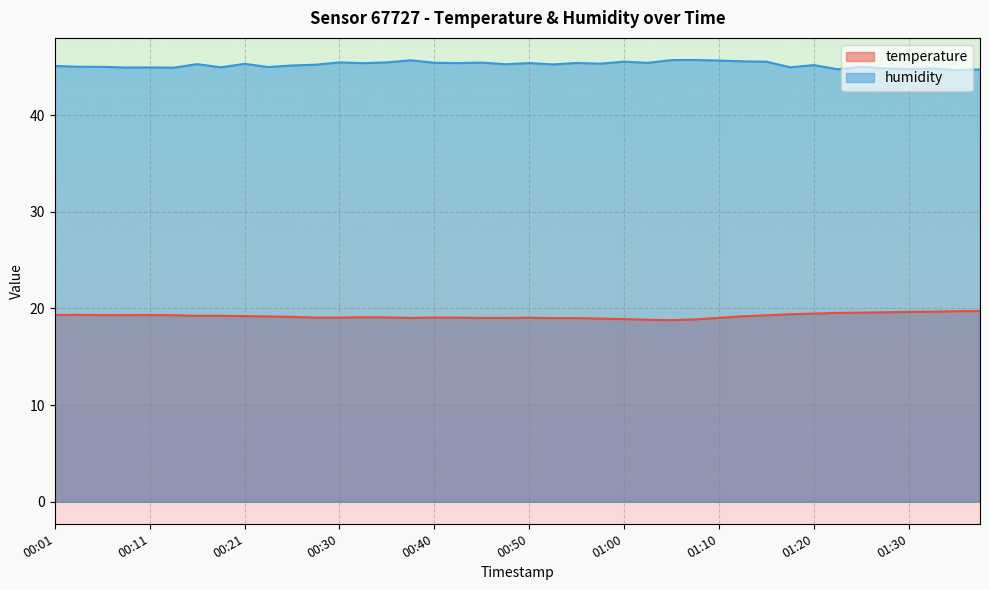

At which category does temperature reach its first local valley?

00:38